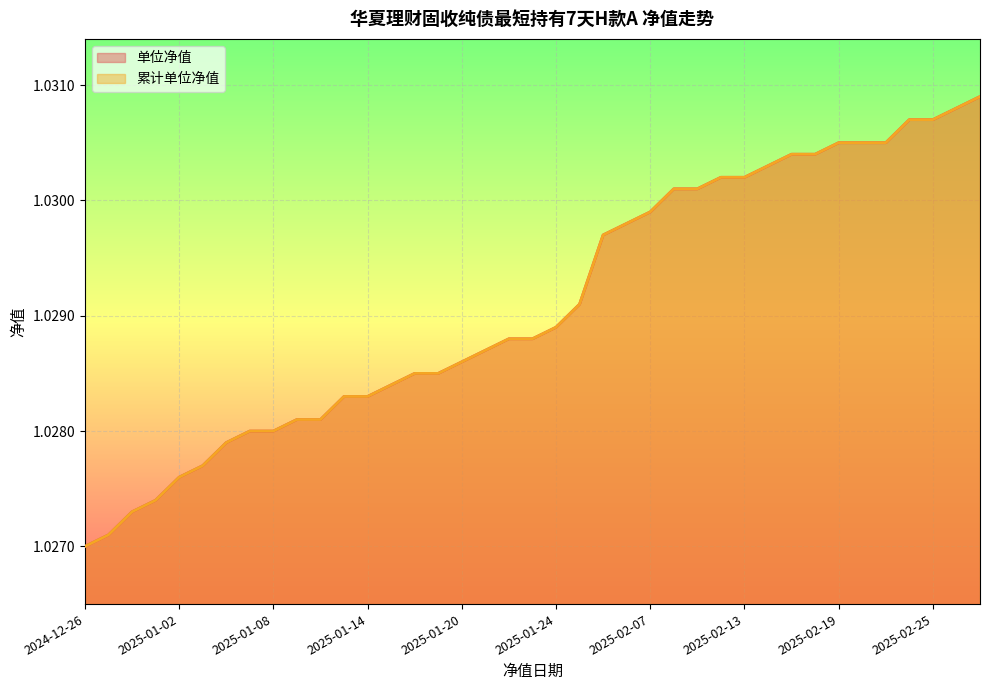

True or false: 单位净值 has more than 1 interior local peaks.

False